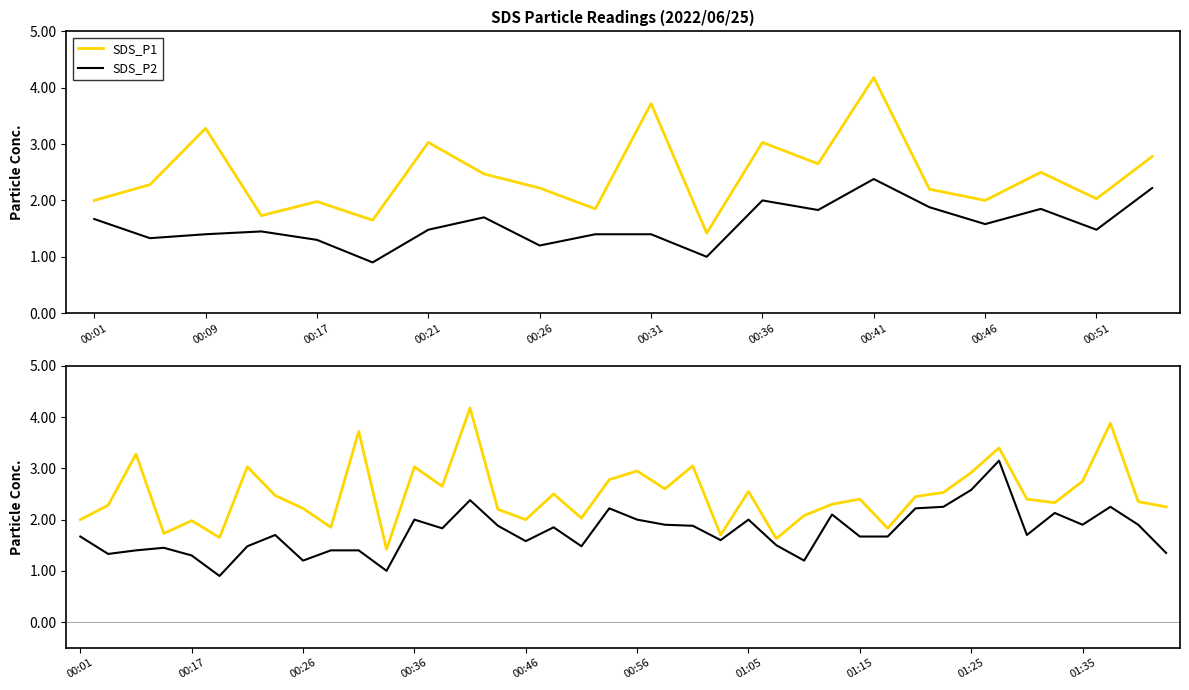

True or false: SDS_P1 and SDS_P2 intersect in this chart.

False